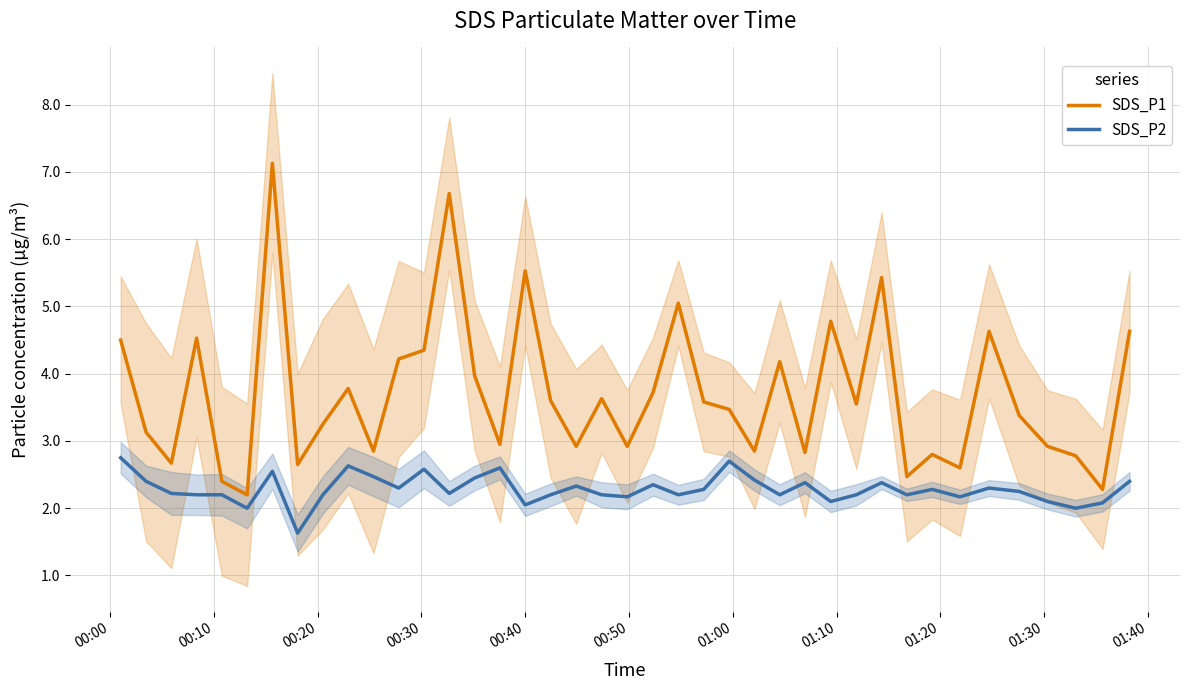

True or false: SDS_P1 and SDS_P2 cross at least once.

False